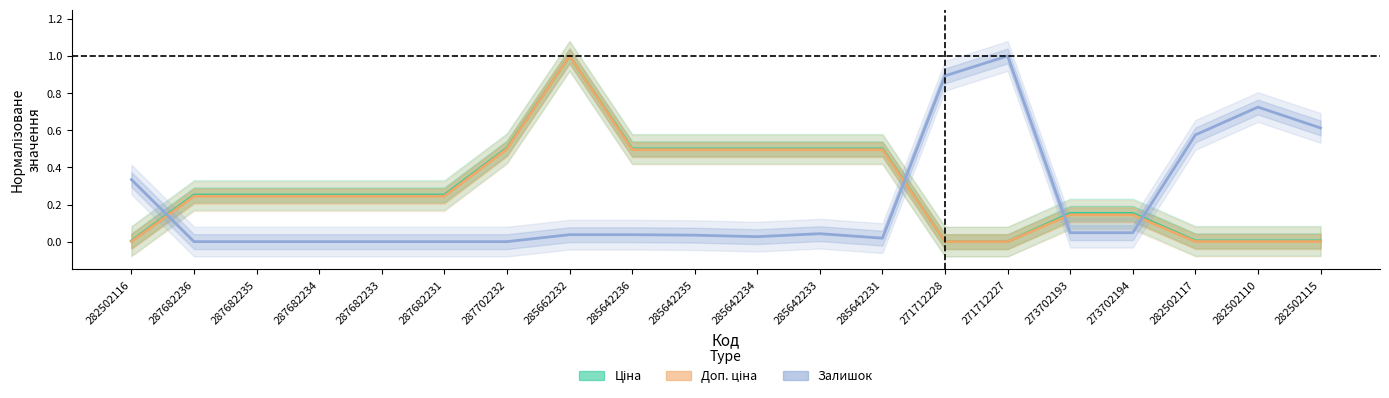

True or false: Залишок has a value of 0.0 at 287682236.

True